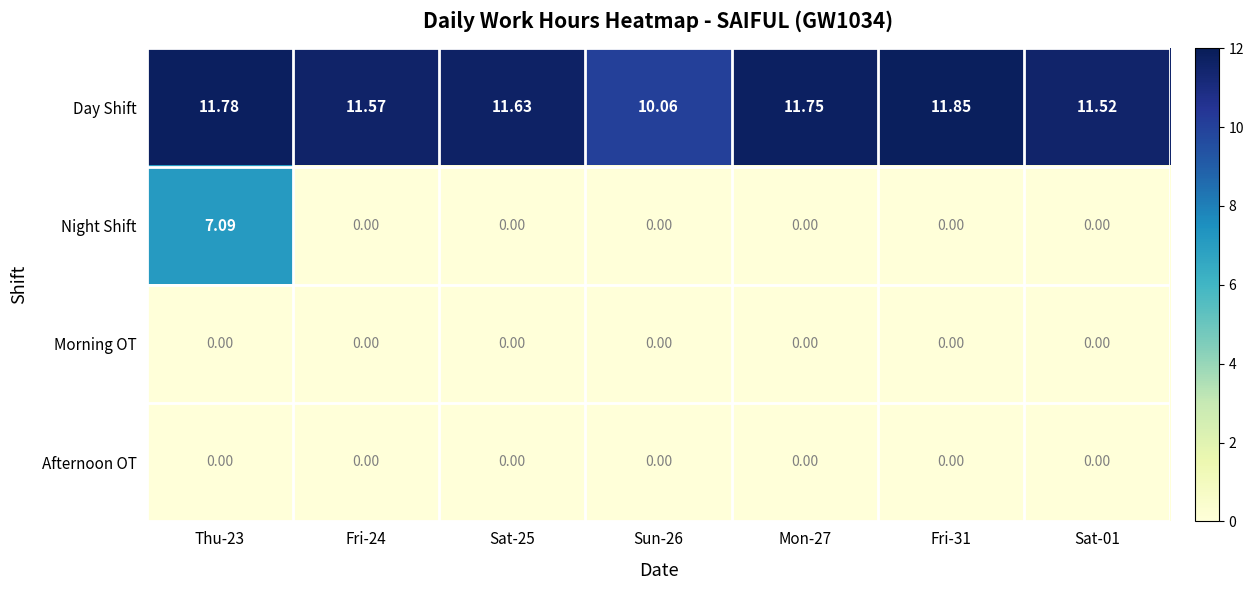

Which series has the largest total across all categories?

Day Shift